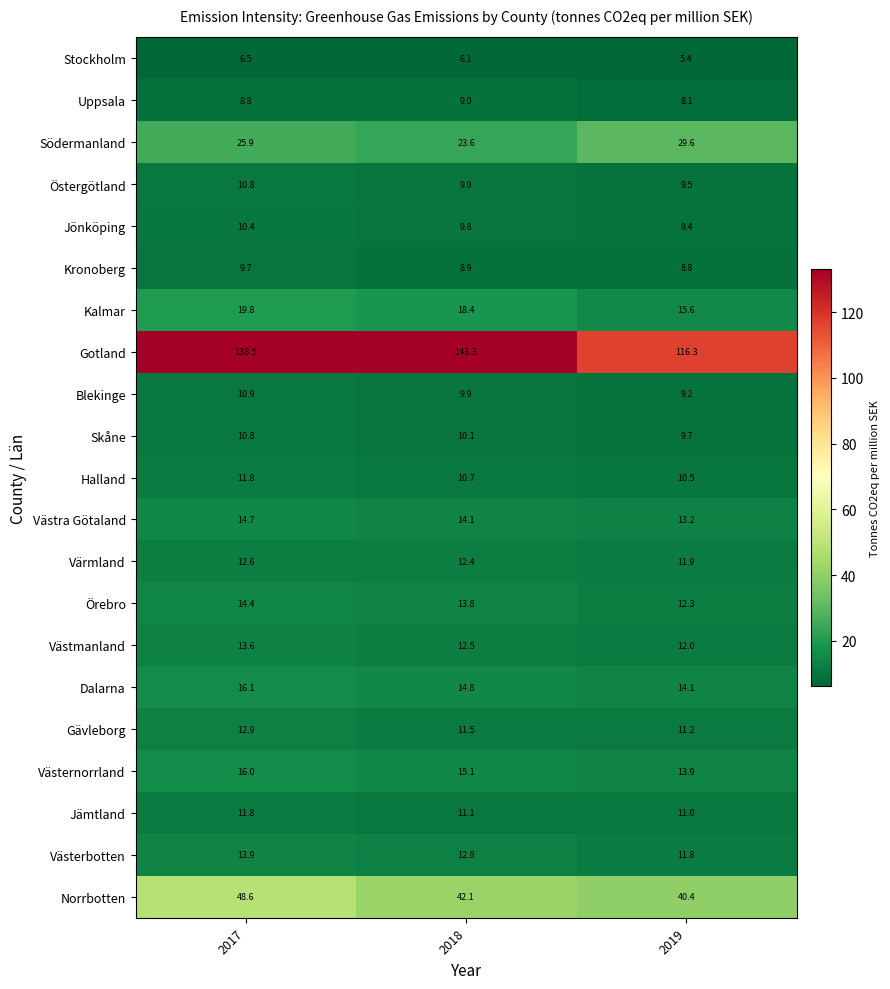

Is it true that Dalarna equals 16.1 at 2017?

True